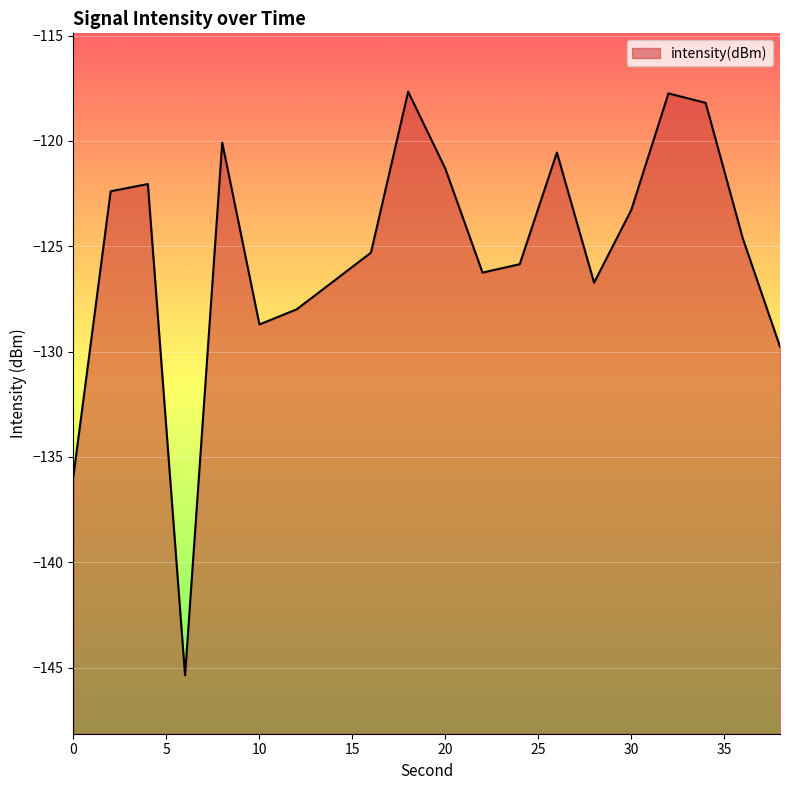

Reading left to right, extract all data points from this chart.

-135.9	-122.4	-122.0	-145.4	-120.1	-128.7	-128.0	-126.7	-125.3	-117.7	-121.3	-126.3	-125.9	-120.6	-126.7	-123.3	-117.7	-118.2	-124.6	-129.8